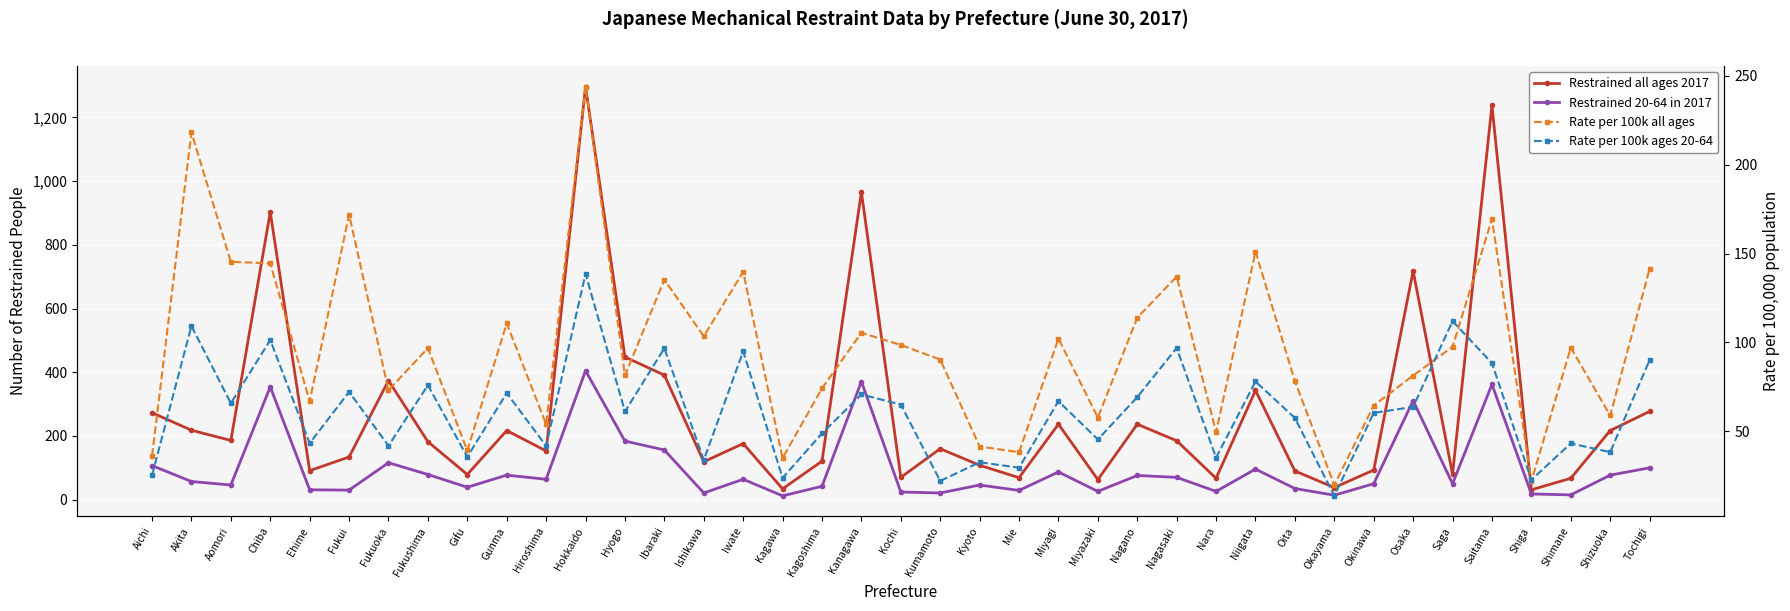

How many values in the Restrained 20-64 in 2017 series are below 57?

19